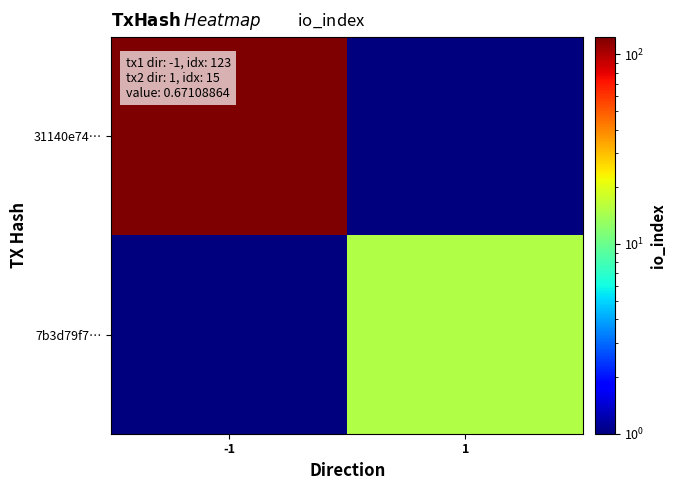

Reading left to right, list all the values displayed in this chart.

31140e74…: -1=123.0	1=0.1
7b3d79f7…: -1=0.1	1=15.0